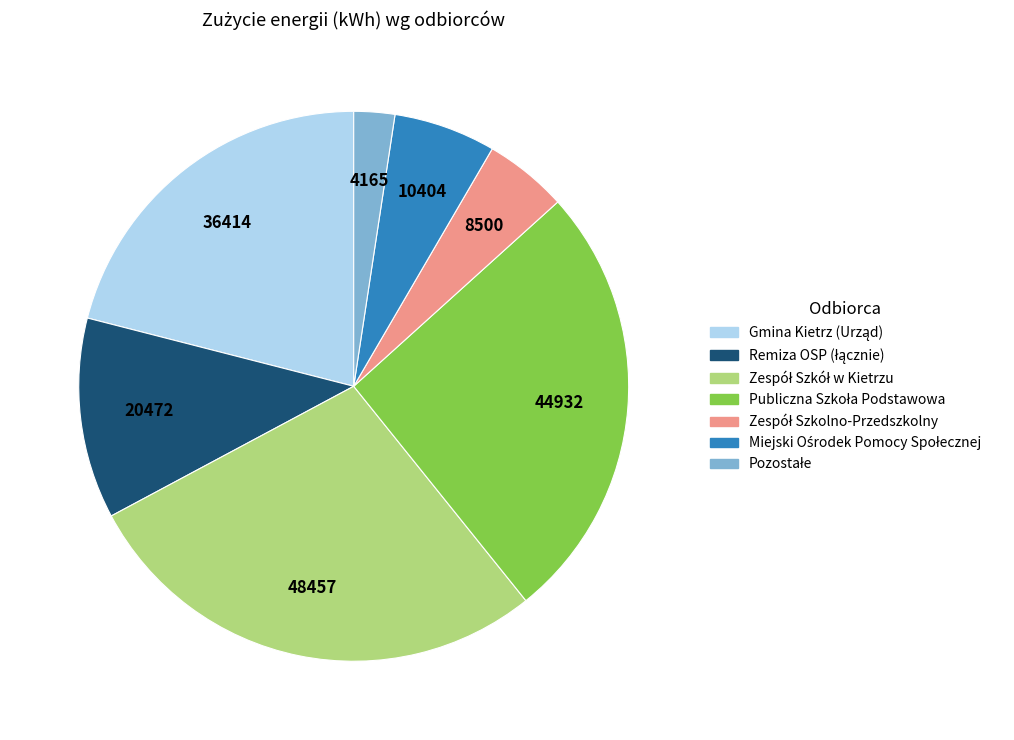

Is there a majority slice in this chart?

No